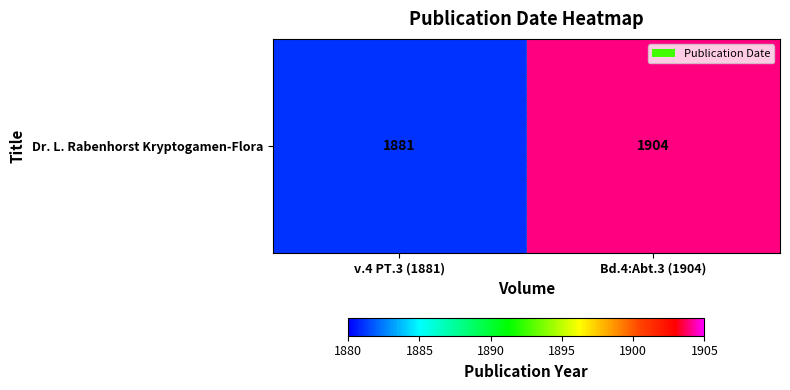

Is it true that the value at v.4 PT.3 (1881) is 1881?

True